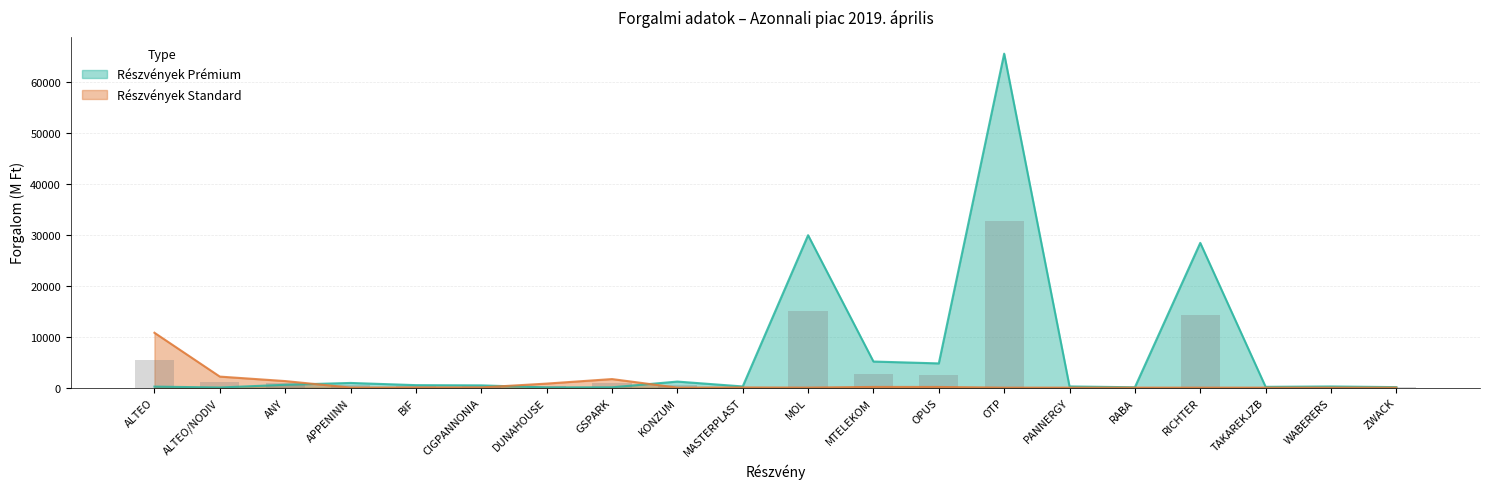

Which has a higher value, WABERERS or APPENINN?

APPENINN